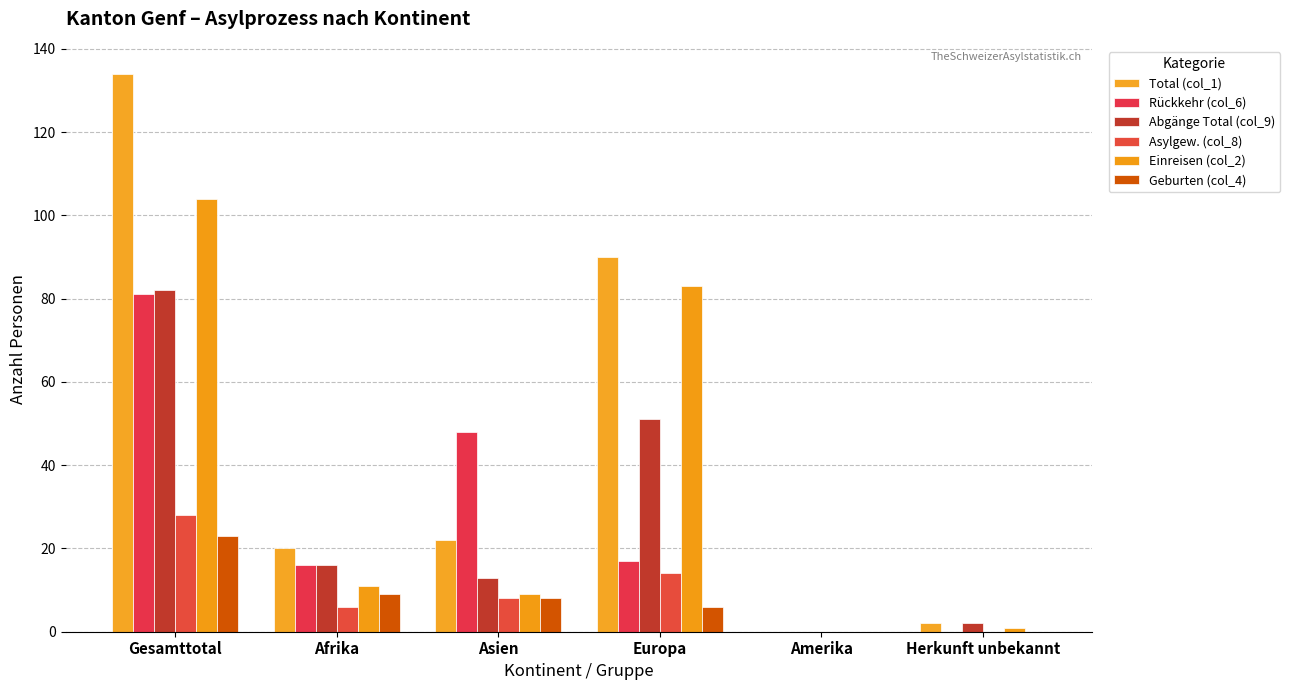

Reading left to right, list all the values displayed in this chart.

Total (col_1): Gesamttotal=134	Afrika=20	Asien=22	Europa=90	Amerika=0	Herkunft unbekannt=2
Rückkehr (col_6): Gesamttotal=81	Afrika=16	Asien=48	Europa=17	Amerika=0	Herkunft unbekannt=0
Abgänge Total (col_9): Gesamttotal=82	Afrika=16	Asien=13	Europa=51	Amerika=0	Herkunft unbekannt=2
Asylgew. (col_8): Gesamttotal=28	Afrika=6	Asien=8	Europa=14	Amerika=0	Herkunft unbekannt=0
Einreisen (col_2): Gesamttotal=104	Afrika=11	Asien=9	Europa=83	Amerika=0	Herkunft unbekannt=1
Geburten (col_4): Gesamttotal=23	Afrika=9	Asien=8	Europa=6	Amerika=0	Herkunft unbekannt=0